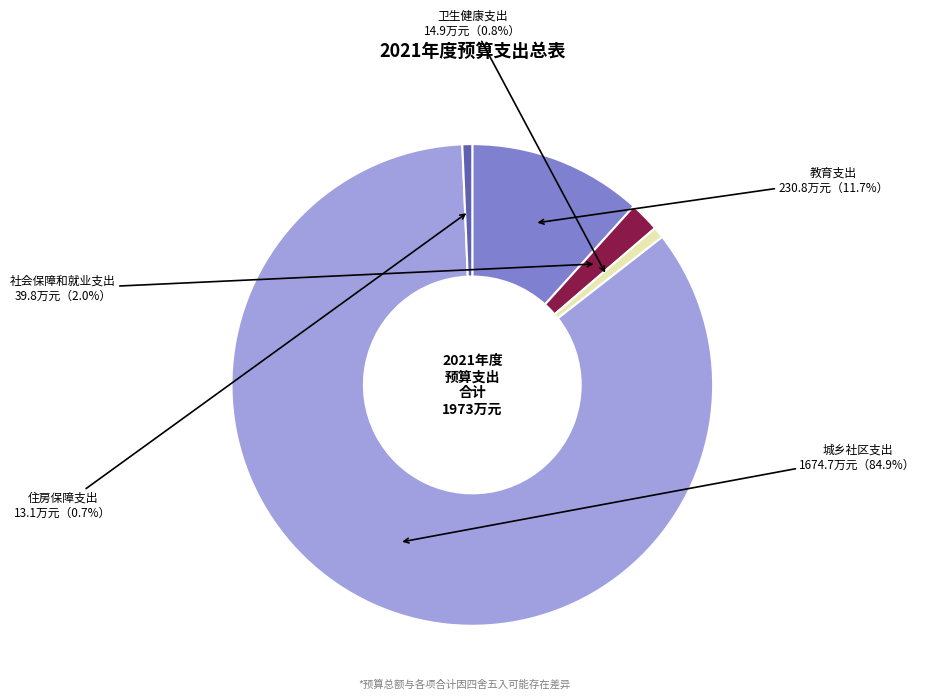

Is there a majority slice in this chart?

Yes